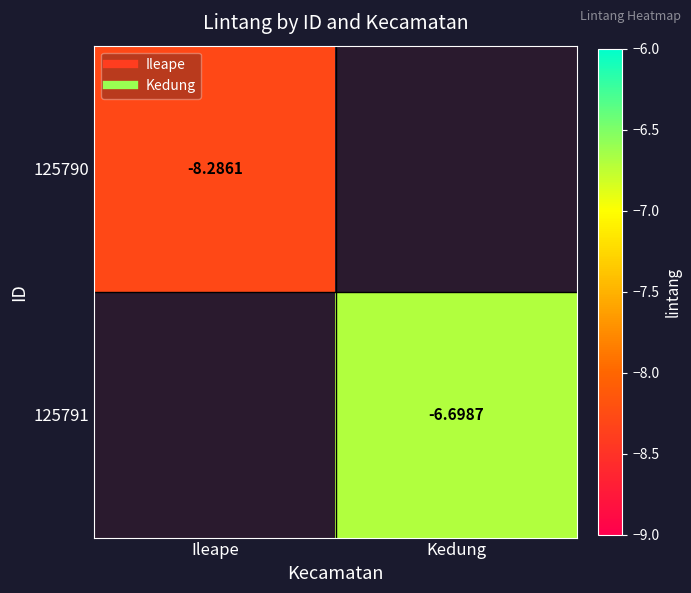

What value does the 125791 series have at Kedung?

-6.7